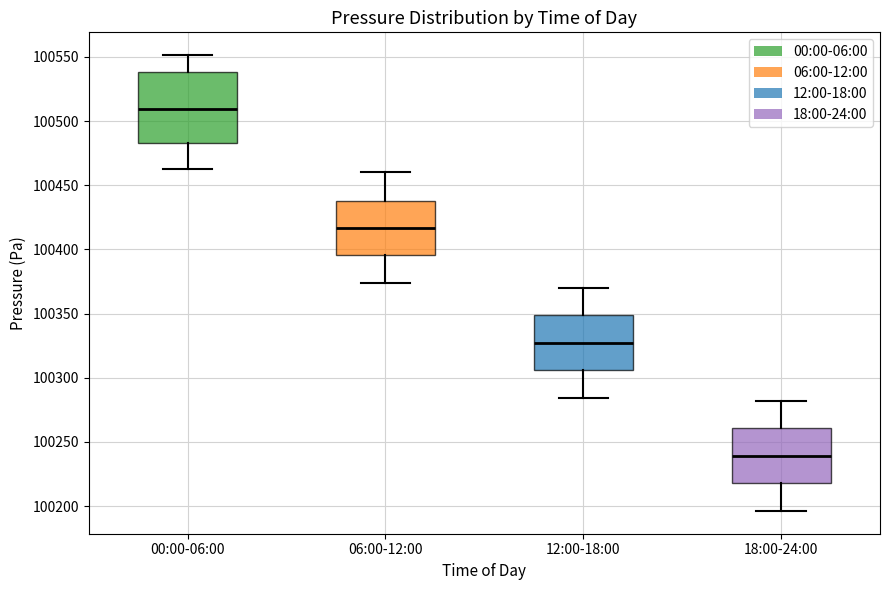

Reading left to right, transcribe this box plot: for each box, give where its median line is, the range the box spans, and where its two whiskers end, as read against the y-axis. The values are not printed on the chart, so give them approximately, as read against the axis.

00:00-06:00: median 100510, box 100485 to 100540, whiskers 100465 to 100550
06:00-12:00: median 100415, box 100395 to 100440, whiskers 100375 to 100460
12:00-18:00: median 100325, box 100305 to 100350, whiskers 100285 to 100370
18:00-24:00: median 100240, box 100220 to 100260, whiskers 100195 to 100280